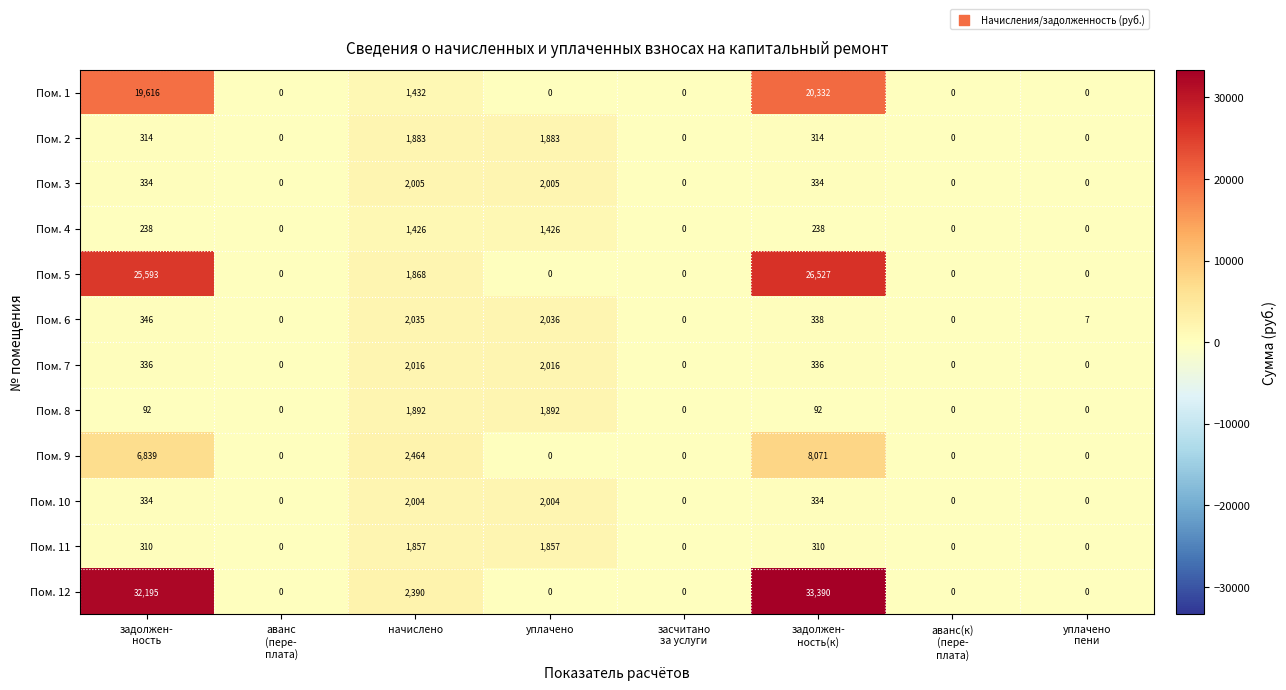

Which series changed the most between аванс
(пере-
плата) and уплачено
пени?

Пом. 6